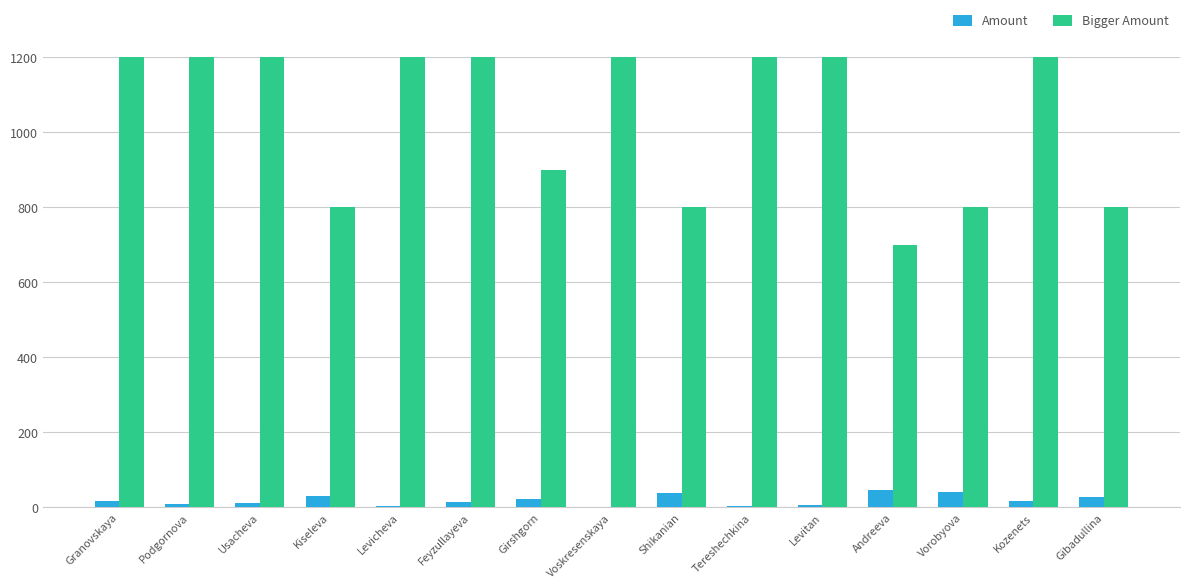

What is the average value of the Bigger Amount series?

1273